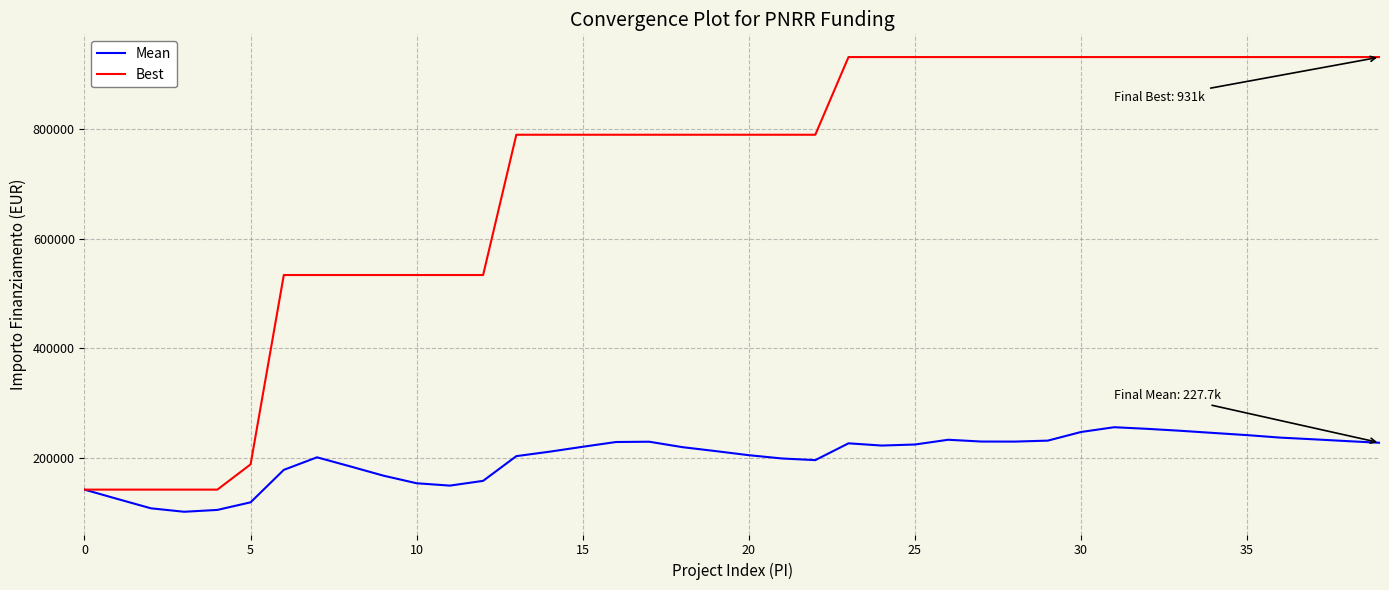

Which series has the largest total across all categories?

Best